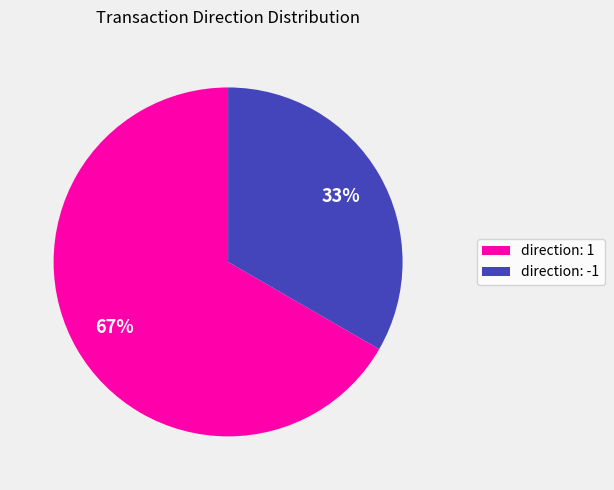

Count the number of slices in the pie.

2